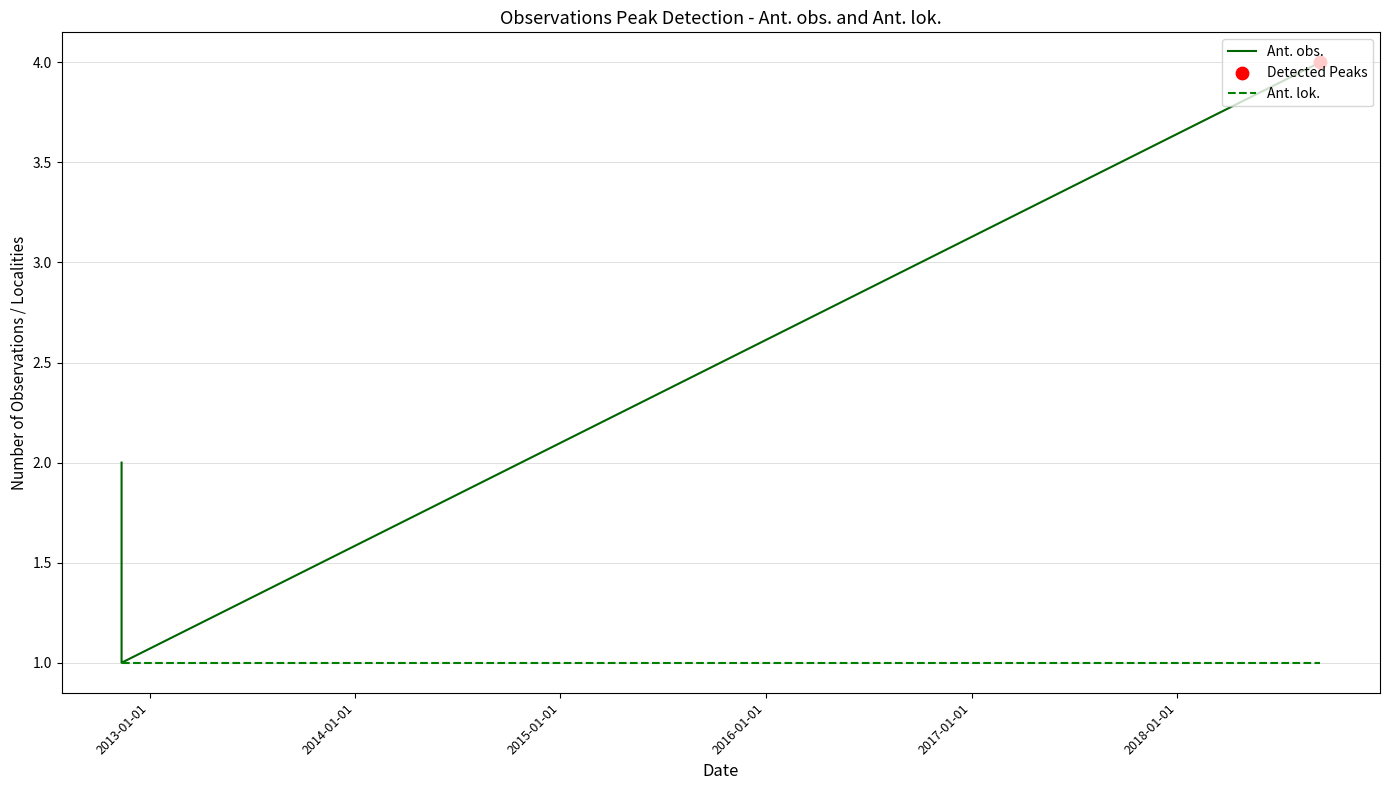

Which series has the largest total across all categories?

Ant. obs.